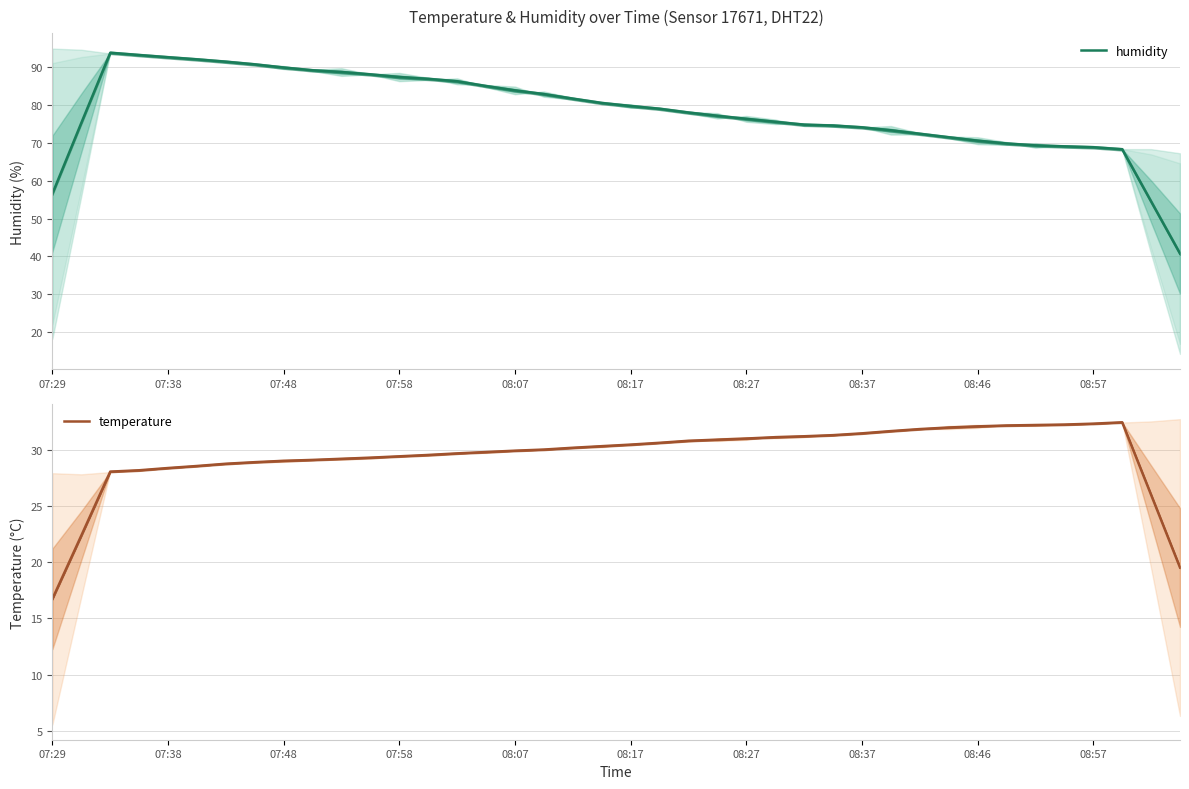

True or false: humidity has a value of 87.3 at 07:58.

True